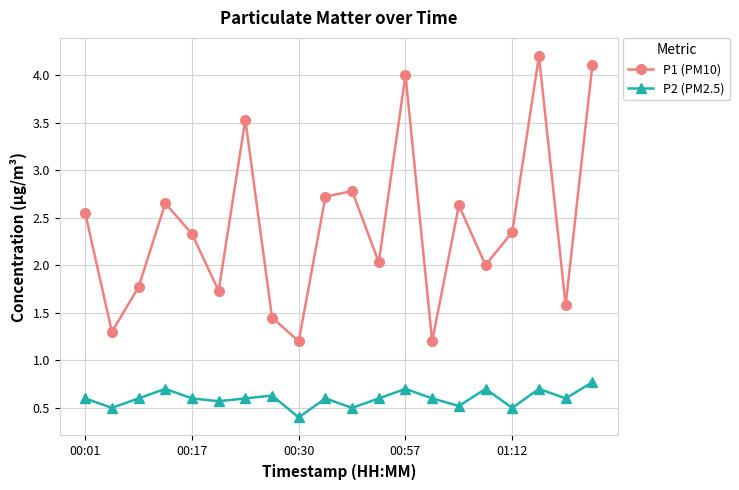

List the series in order of their peak value, lowest first.

P2 (PM2.5), P1 (PM10)